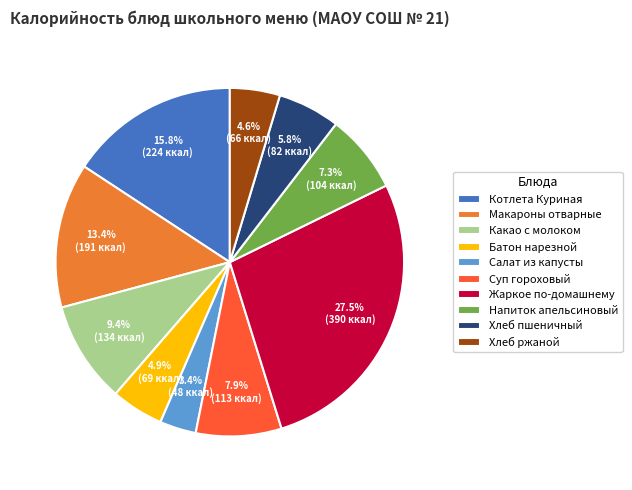

Which has a higher value, Хлеб пшеничный or Котлета Куриная?

Котлета Куриная